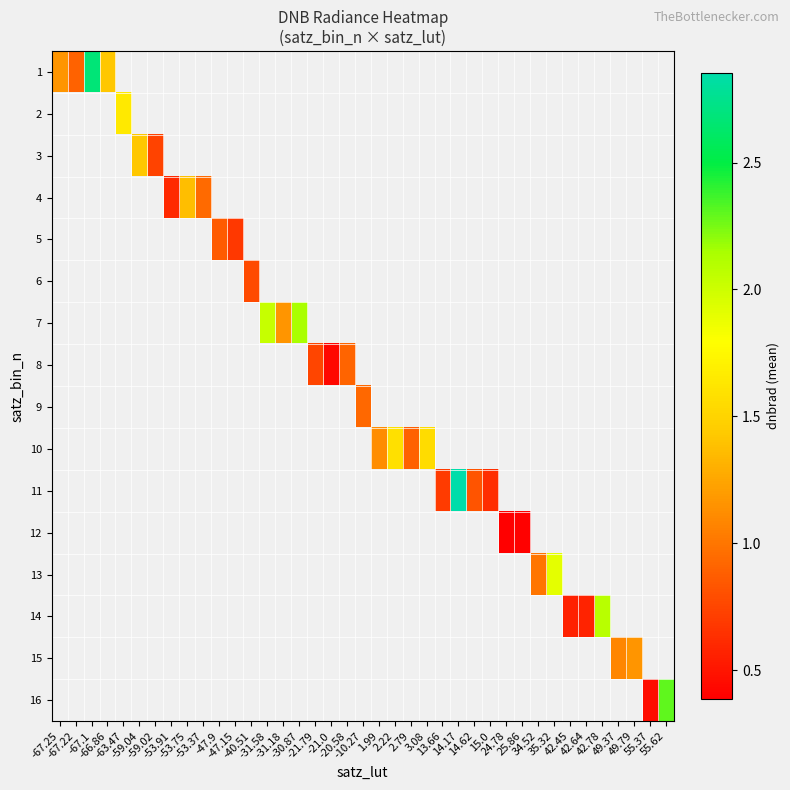

What is the smallest value displayed?

0.4